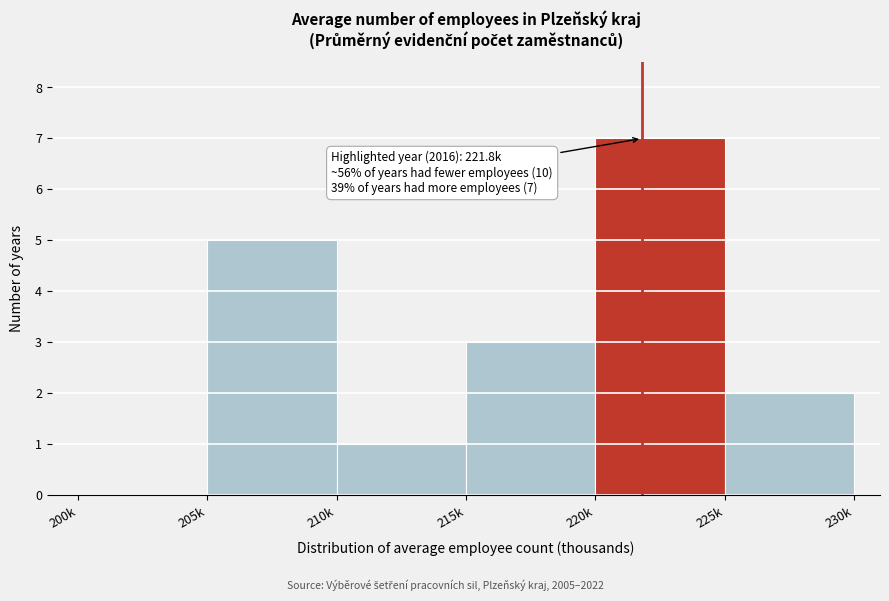

Reading left to right, what are all the values shown in this chart?

200k=0	205k=5	210k=1	215k=3	220k=7	225k=2